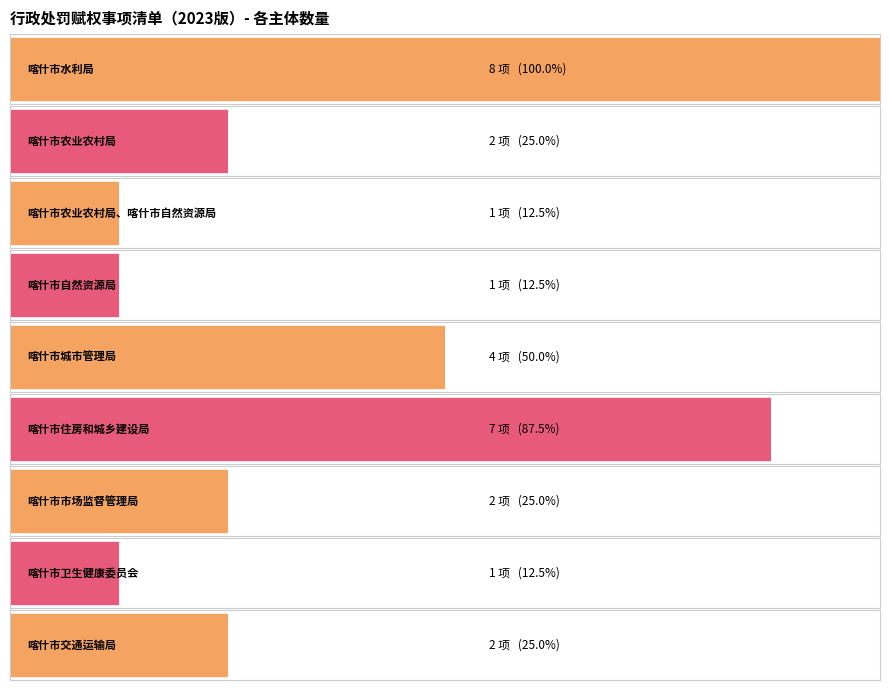

Is it true that the value at 喀什市水利局 is 2?

False